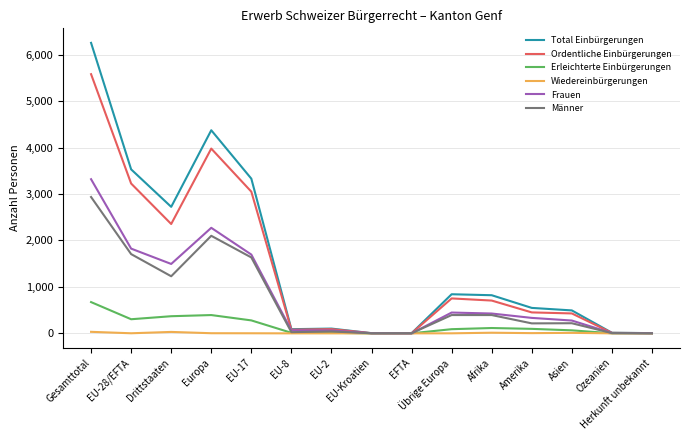

Which series has the largest total across all categories?

Total Einbürgerungen